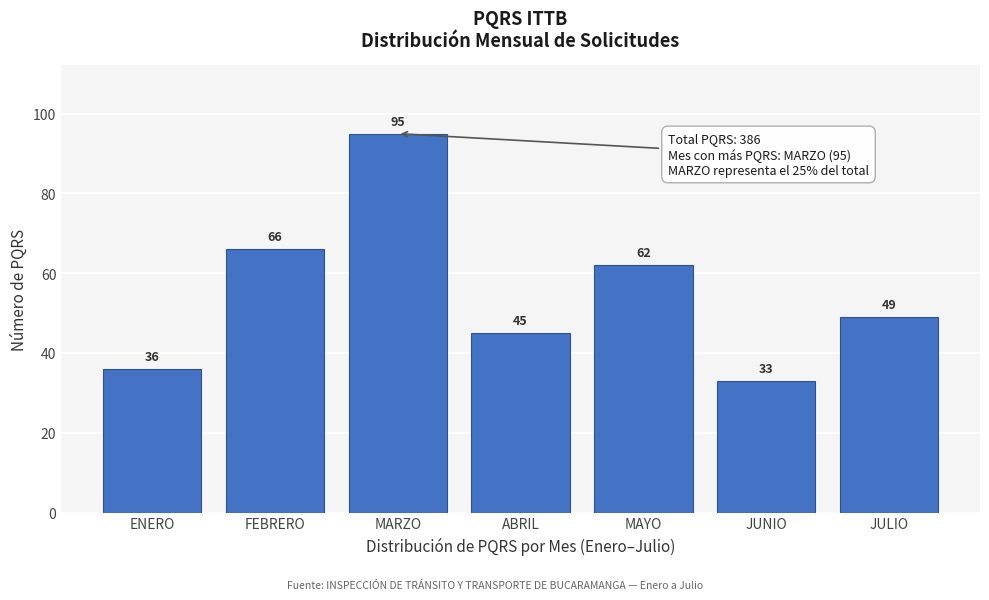

Reading left to right, list all the values displayed in this chart.

36	66	95	45	62	33	49